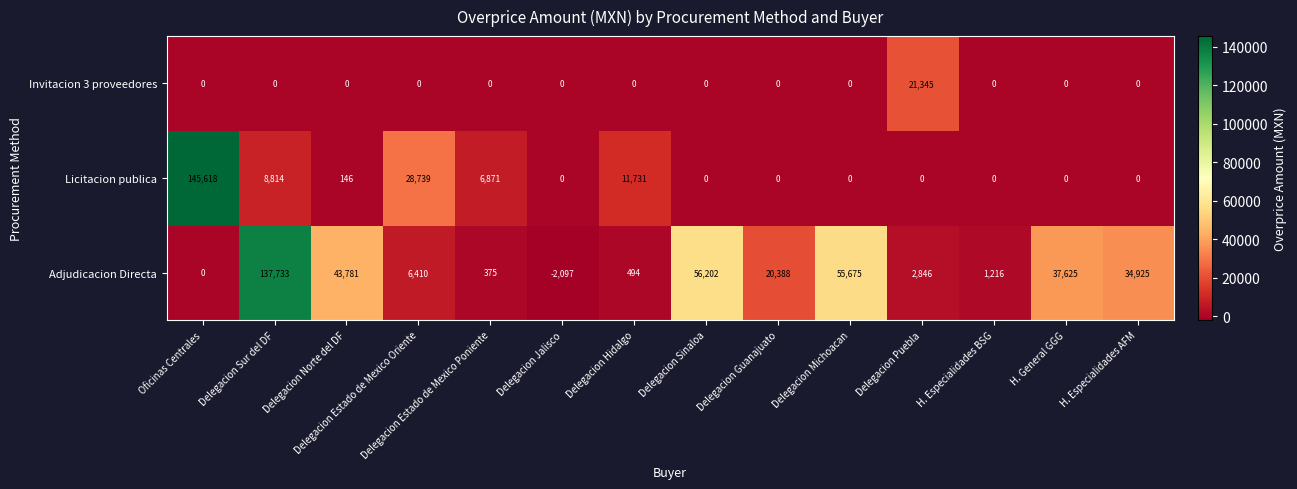

The Licitacion publica series shows 145618 at Oficinas Centrales. True or false?

True